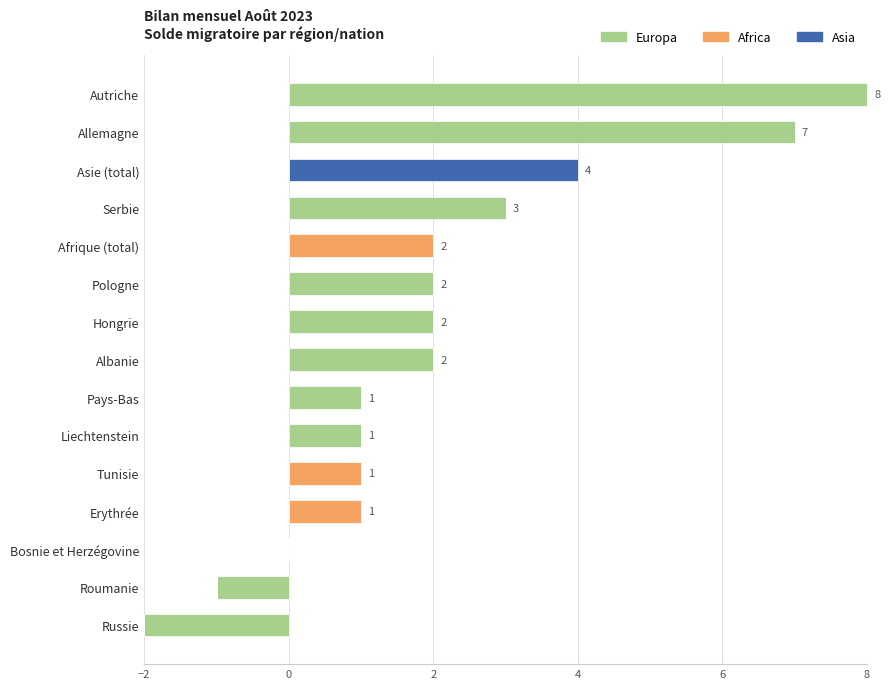

Is it true that Asia equals 0 at Liechtenstein?

True